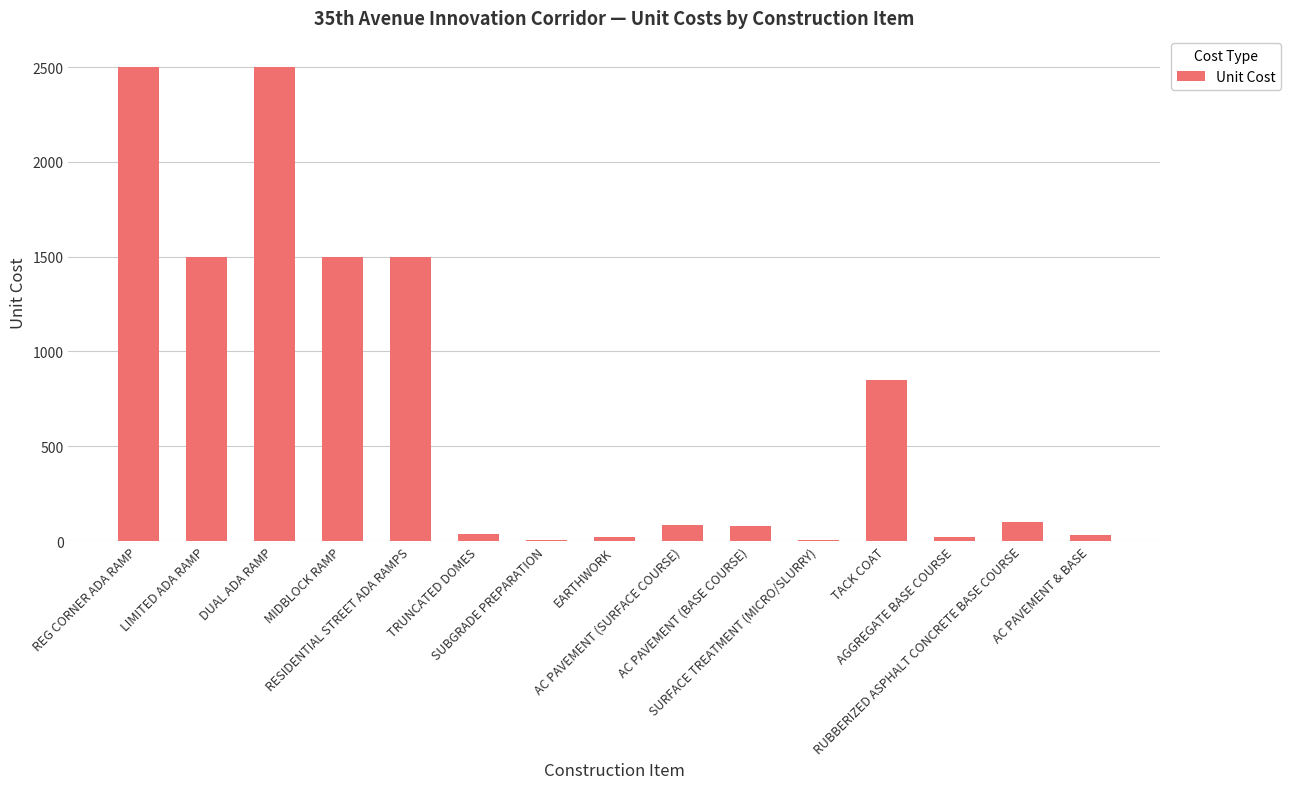

What is the sum of all values?

10729